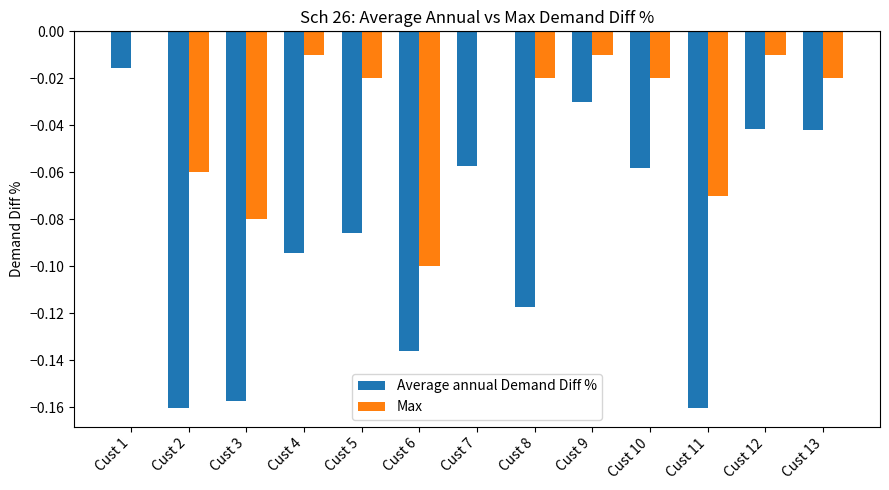

The value of Average annual Demand Diff % at Cust 10 is -0.0. True or false?

False